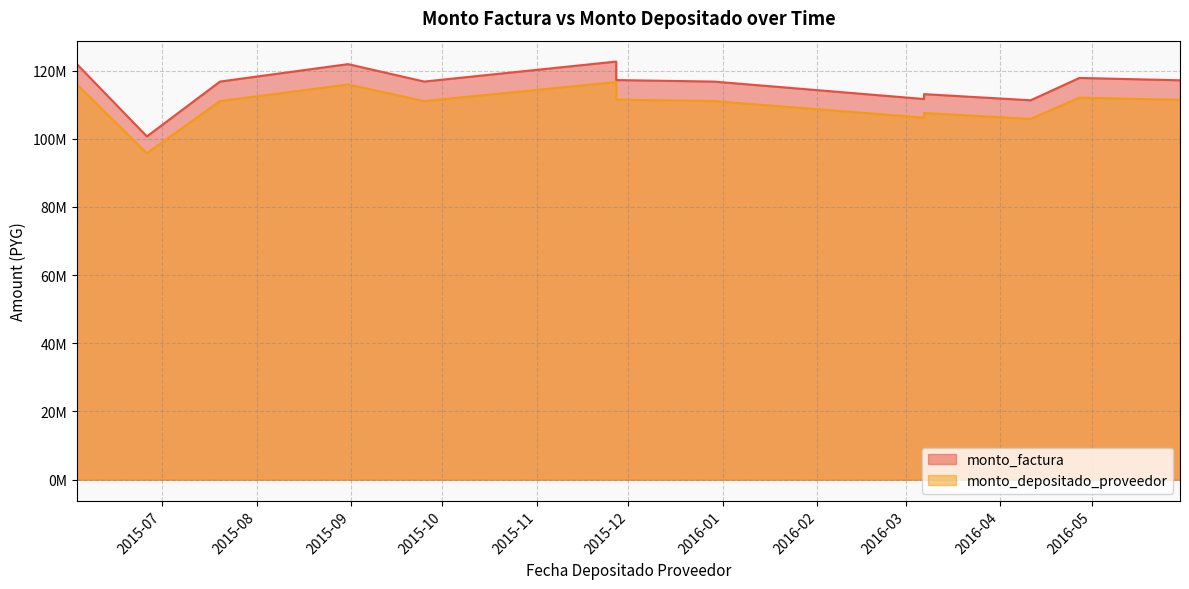

Where does the monto_depositado_proveedor series first go above 111048505?

2015-06-03